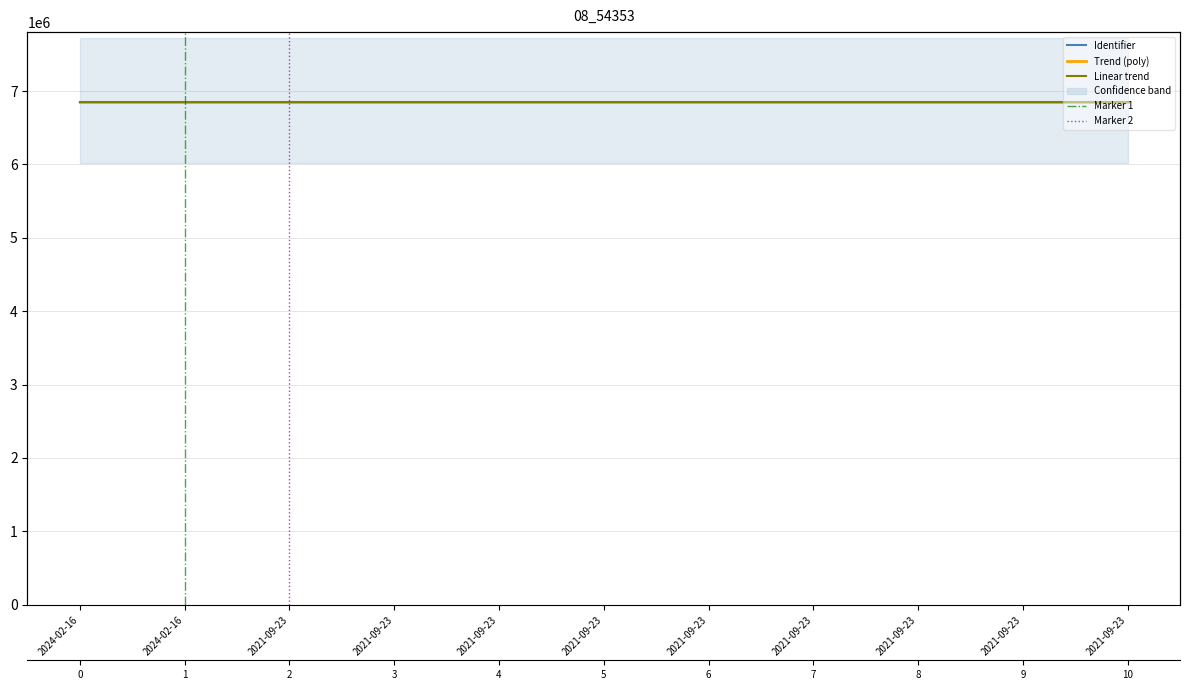

Reading left to right, what are all the values shown in this chart?

2024-02-16=6847239	2024-02-16=6847240	2021-09-23=6847242	2021-09-23=6847244	2021-09-23=6847246	2021-09-23=6847247	2021-09-23=6847251	2021-09-23=6847255	2021-09-23=6847258	2021-09-23=6847259	2021-09-23=6847262